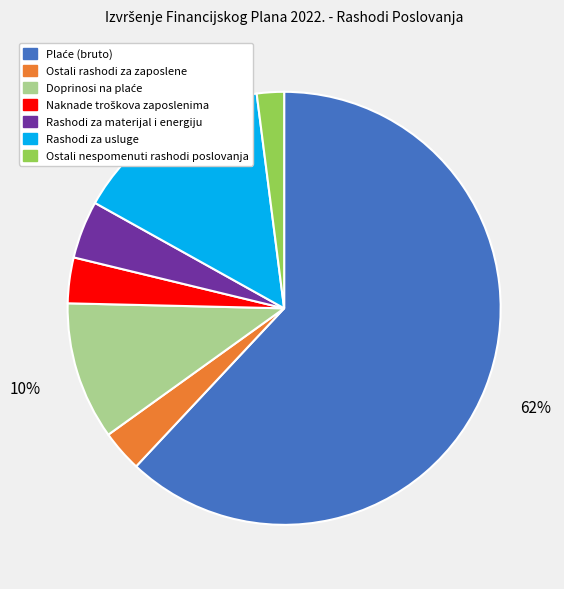

Is there a majority slice in this chart?

Yes